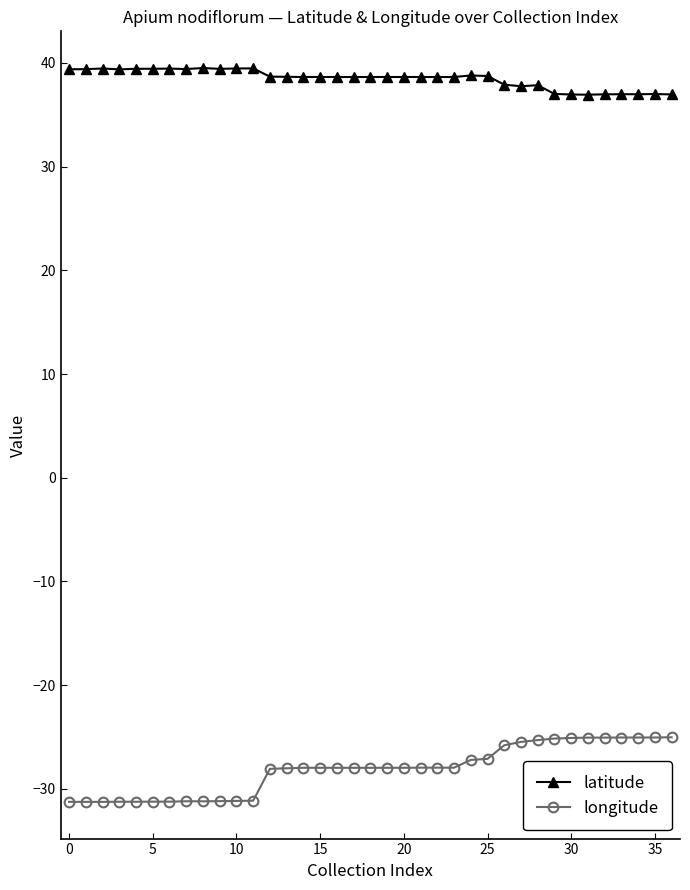

What is the value of the latitude point at the 35th from the left?

37.0